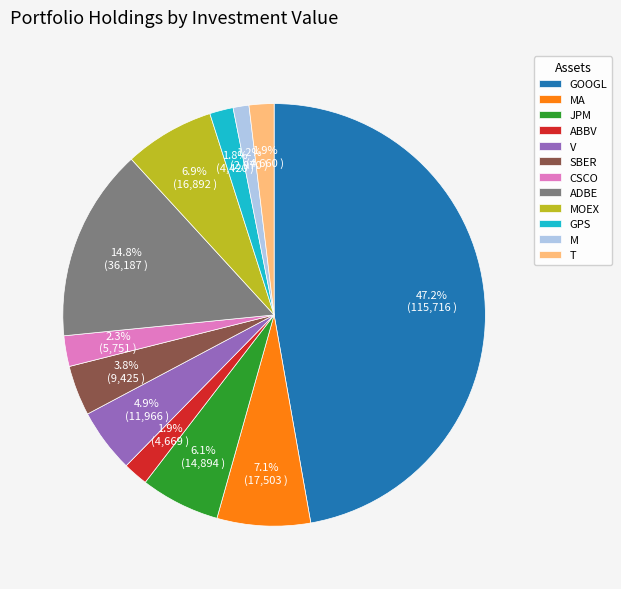

What portion of the pie excludes JPM?

93.9%